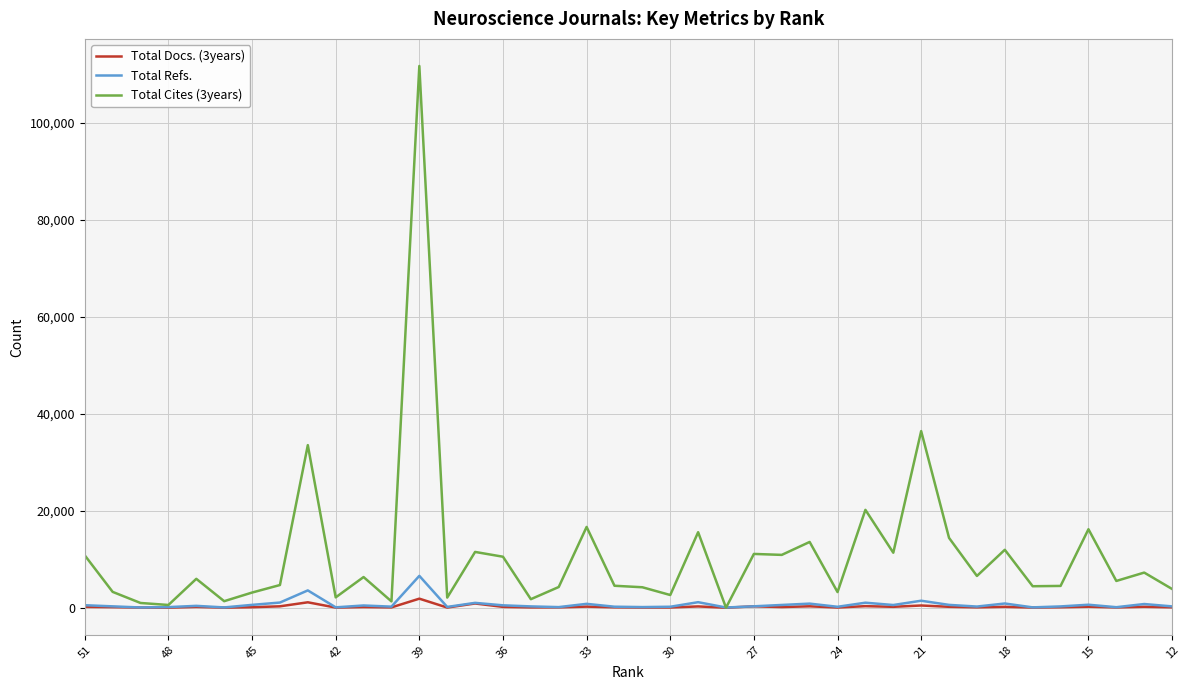

At which label does Total Refs. first exceed 386?

51